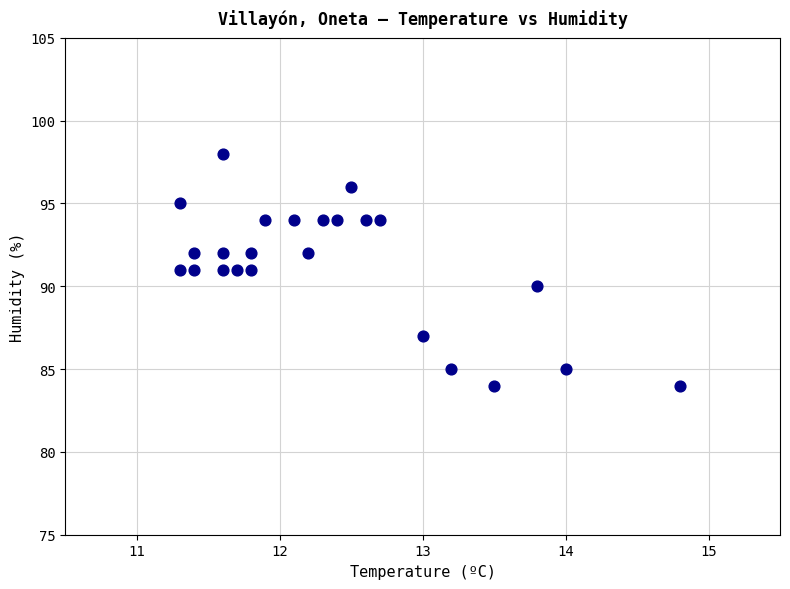

What is the range of Y values (max minus min)?

14